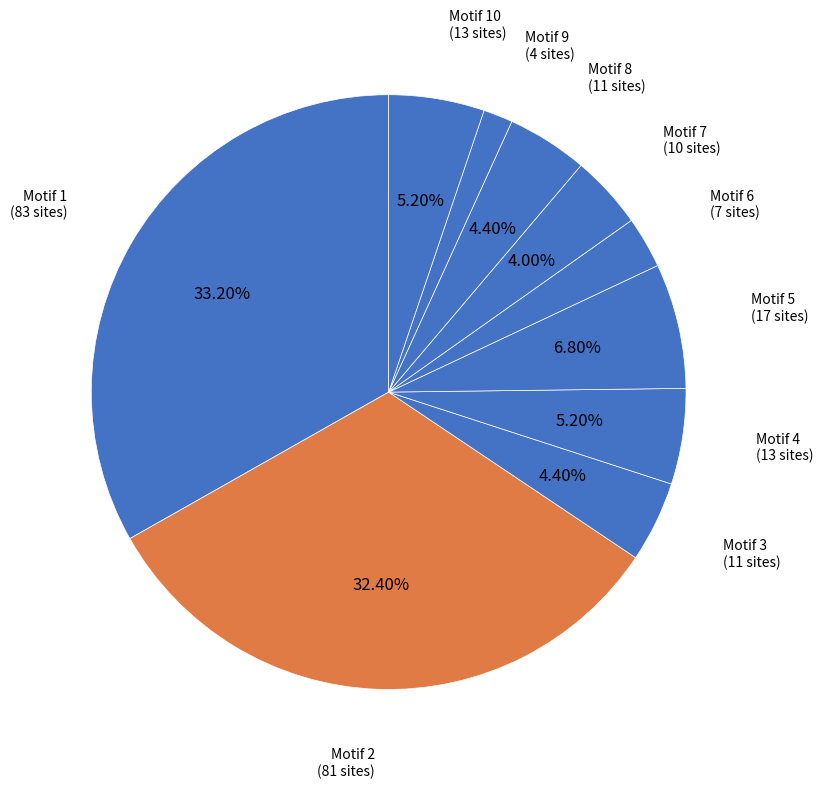

To the nearest percent, what percentage of the pie is Motif 2?

32%